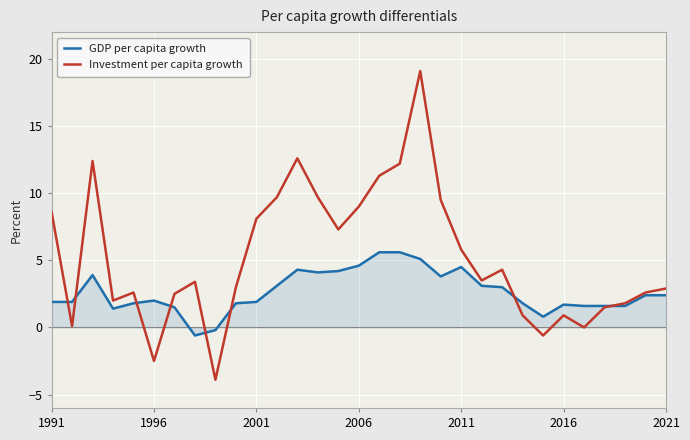

Which series has the largest total across all categories?

Investment per capita growth